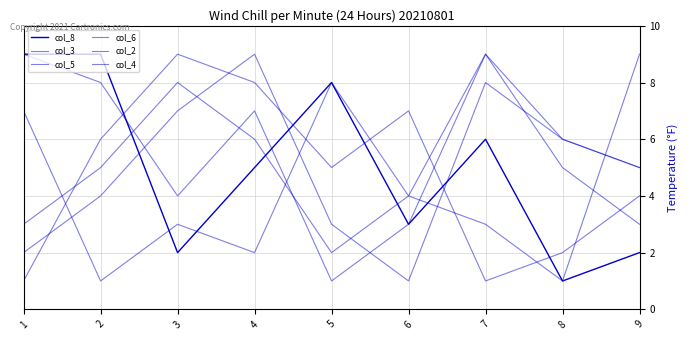

Where is the first local minimum for col_2?

2